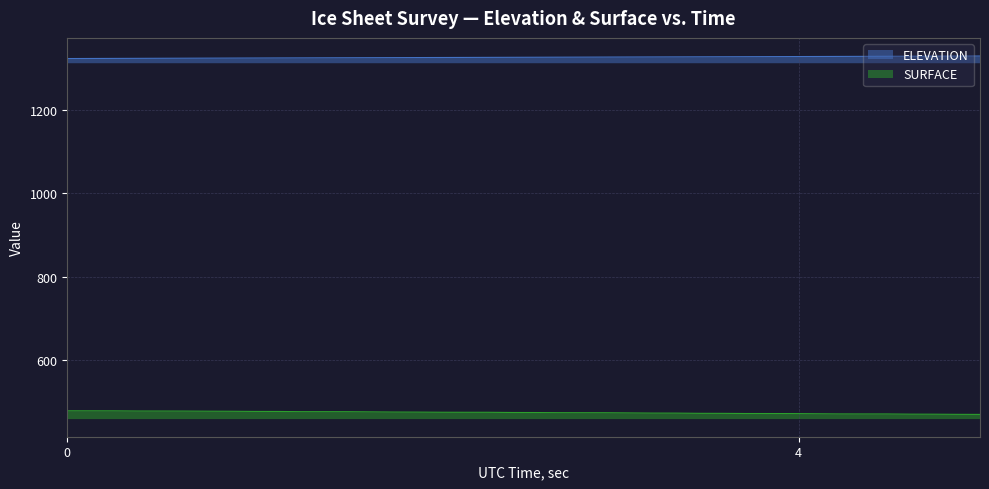

Does the chart have visible grid lines?

Yes